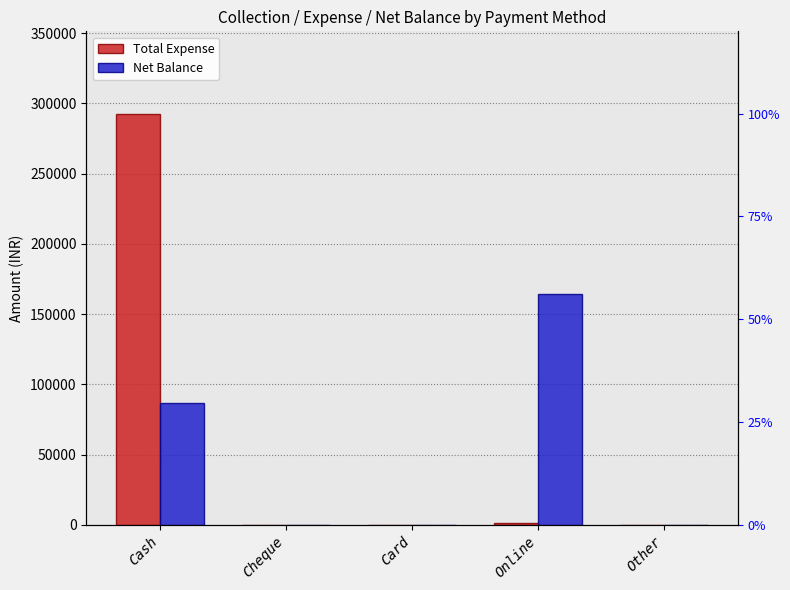

What is the difference between the maximum and minimum values in the Total Expense series?

292710